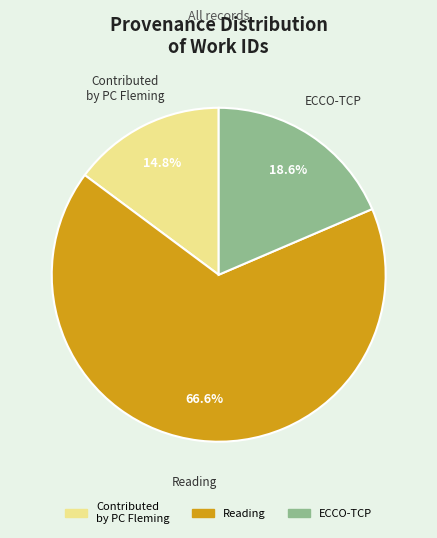

Is there any slice that represents more than half of the pie?

Yes